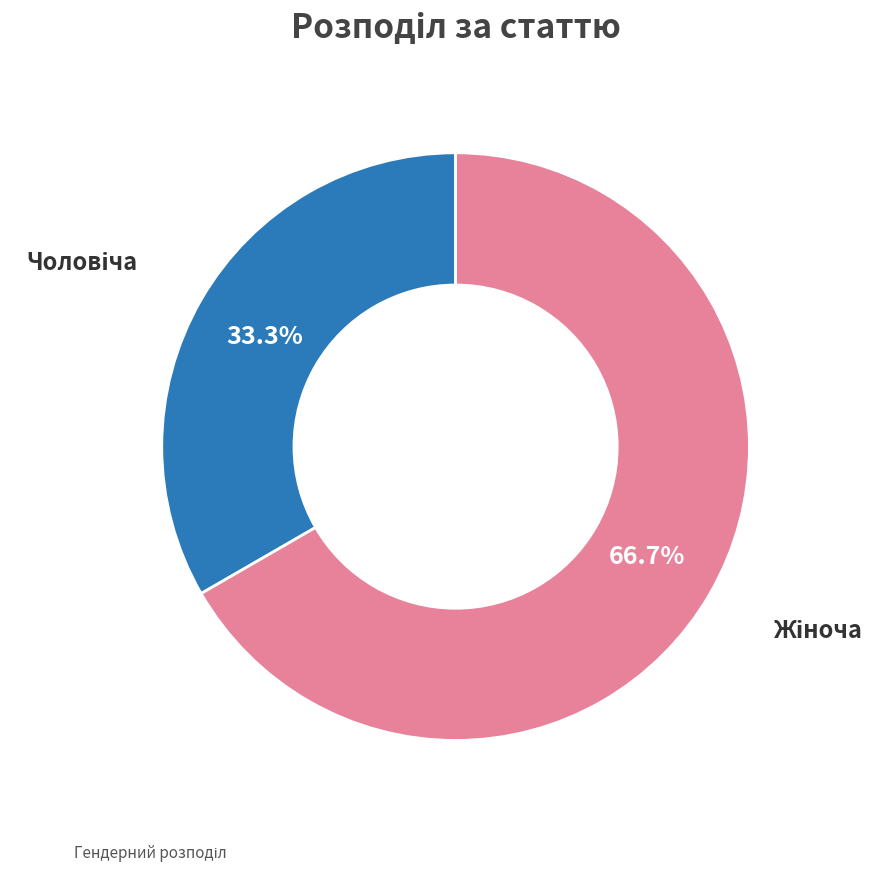

Is there a majority slice in this chart?

Yes